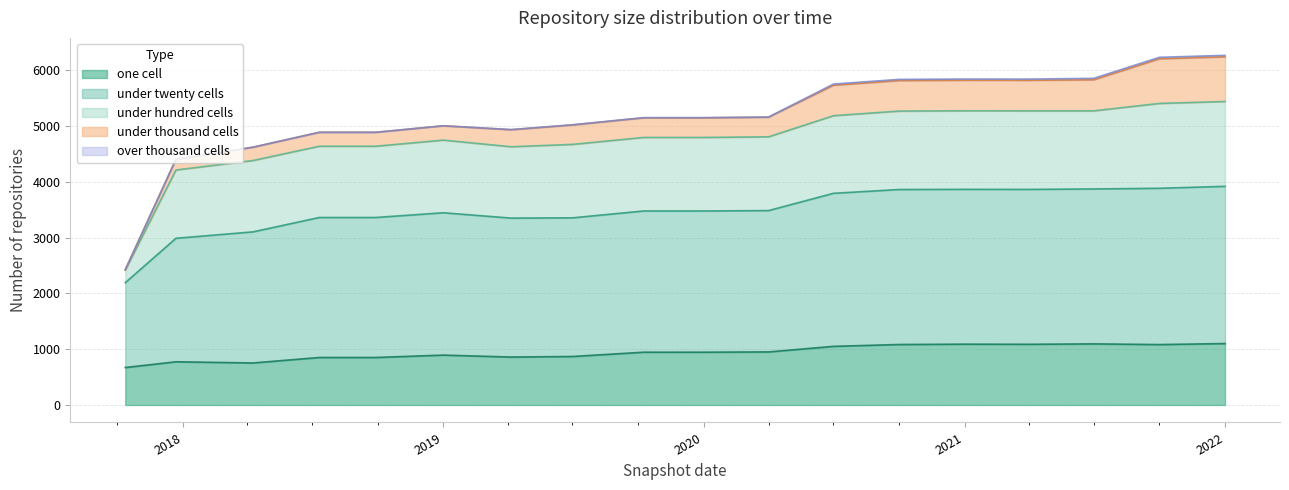

Rank the series at 2018-04-09 from highest to lowest value.

under_twenty_cells, under_hundred_cells, one_cell, under_thousand_cells, over_thousand_cells